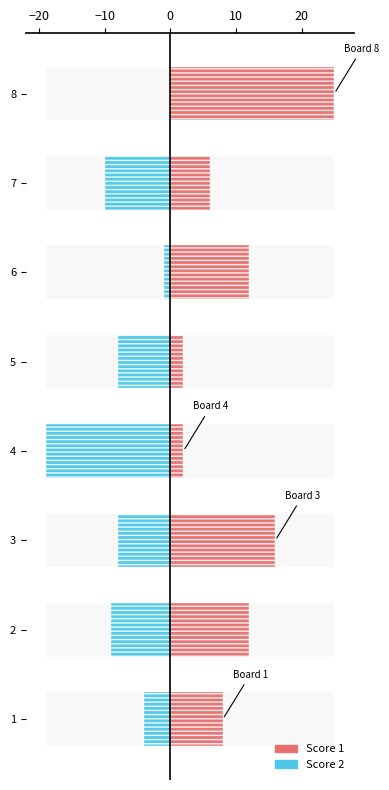

At 5, list the series in order from smallest to largest.

Score 2, Score 1